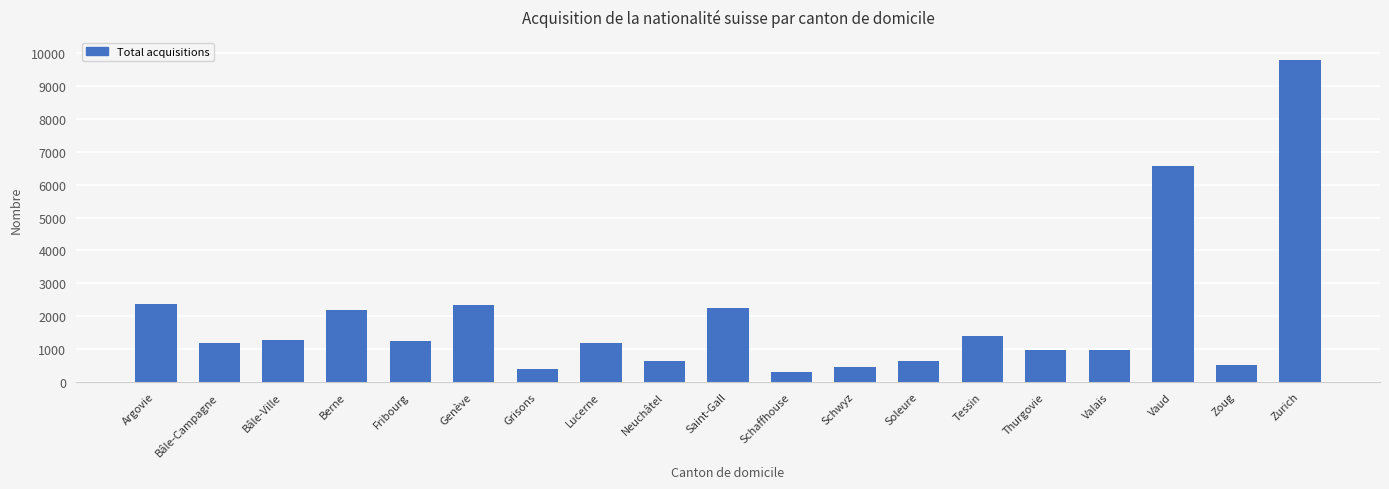

Which category has the lowest value across all series?

Schaffhouse